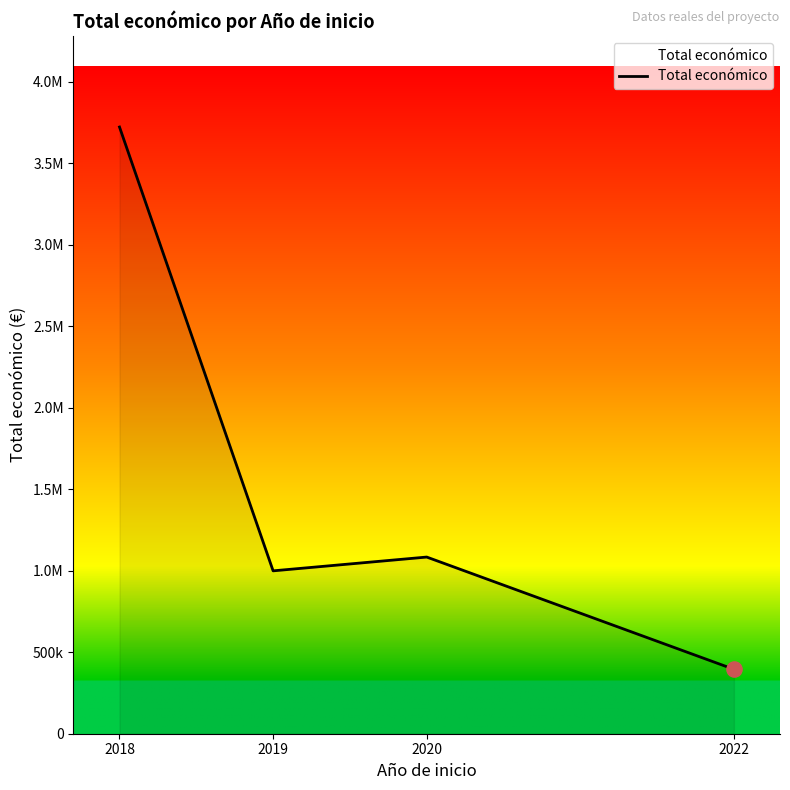

What is the change in value from 2019 to 2020?

+84631